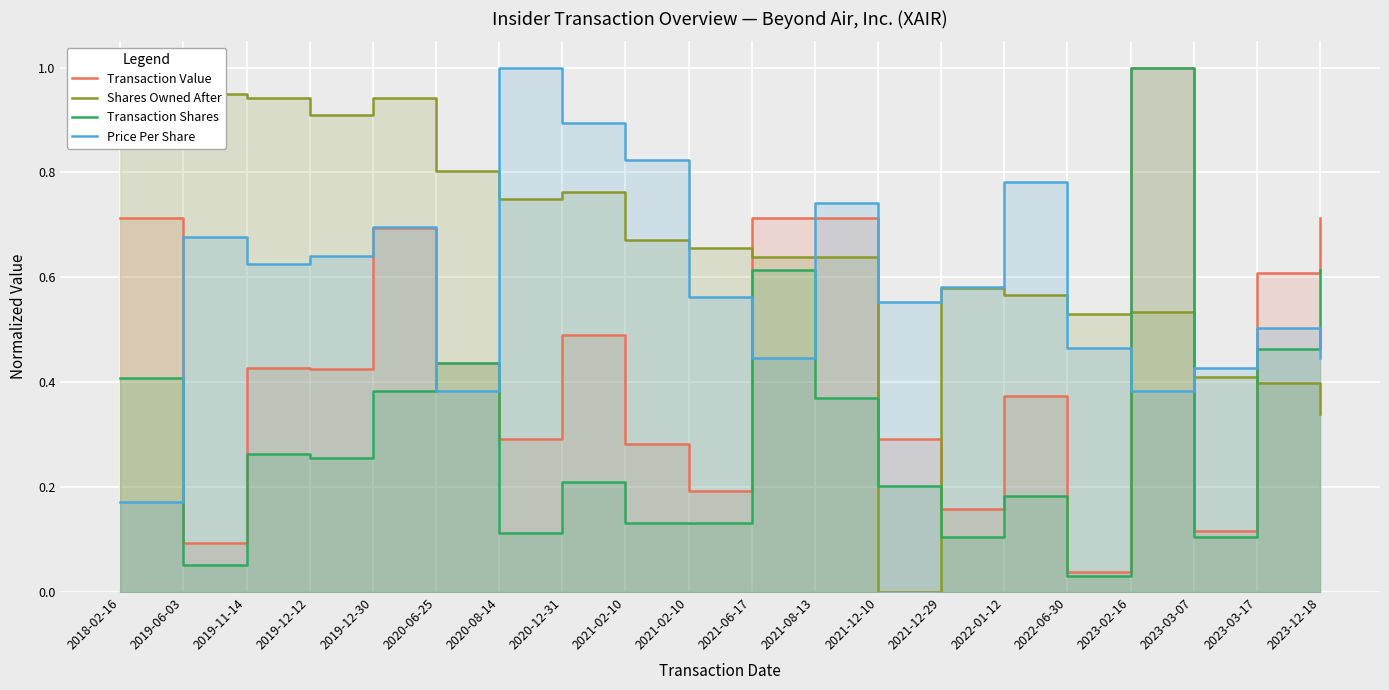

The Transaction Shares series shows 0.4 at 2018-02-16. True or false?

True